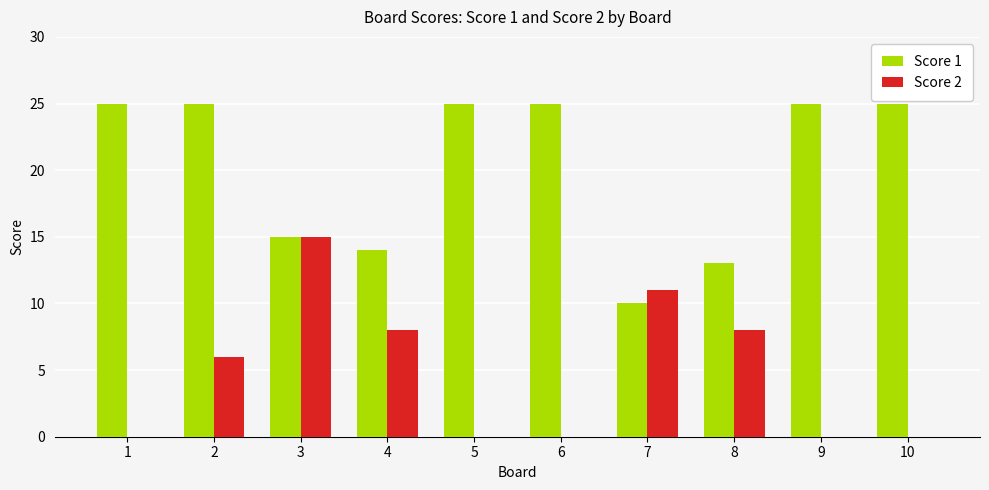

Are the bars horizontal?

No